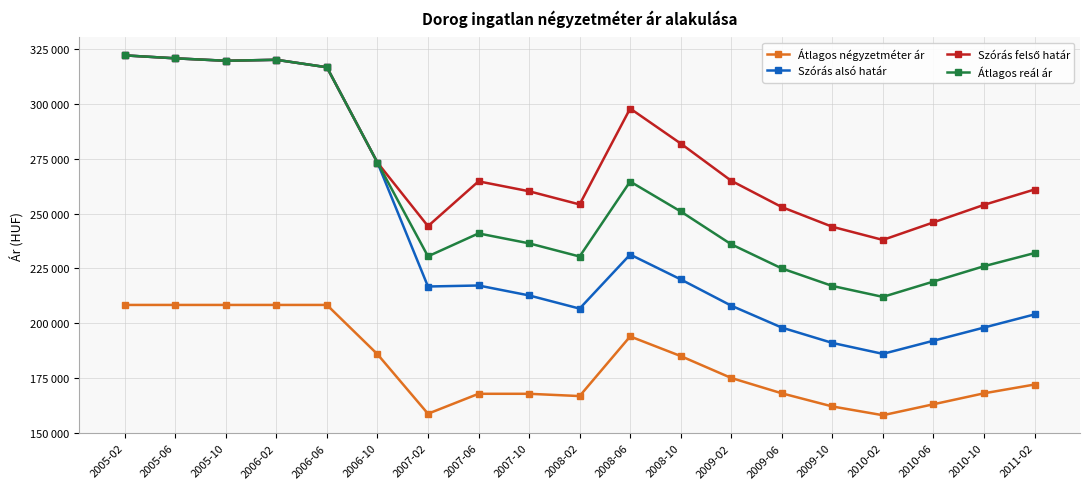

Reading left to right, list all the values displayed in this chart.

Átlagos négyzetméter ár: 2005-02=208333	2005-06=208333	2005-10=208333	2006-02=208333	2006-06=208333	2006-10=185852	2007-02=158678	2007-06=167781	2007-10=167781	2008-02=166741	2008-06=193956	2008-10=185000	2009-02=175000	2009-06=168000	2009-10=162000	2010-02=158000	2010-06=163000	2010-10=168000	2011-02=172000
Szórás alsó határ: 2005-02=322221	2005-06=320875	2005-10=319762	2006-02=320206	2006-06=316795	2006-10=273312	2007-02=216743	2007-06=217203	2007-10=212675	2008-02=206660	2008-06=231325	2008-10=220000	2009-02=208000	2009-06=198000	2009-10=191000	2010-02=186000	2010-06=192000	2010-10=198000	2011-02=204000
Szórás felső határ: 2005-02=322221	2005-06=320875	2005-10=319762	2006-02=320206	2006-06=316795	2006-10=273312	2007-02=244287	2007-06=264739	2007-10=260211	2008-02=254196	2008-06=297973	2008-10=282000	2009-02=265000	2009-06=253000	2009-10=244000	2010-02=238000	2010-06=246000	2010-10=254000	2011-02=261000
Átlagos reál ár: 2005-02=322221	2005-06=320875	2005-10=319762	2006-02=320206	2006-06=316795	2006-10=273312	2007-02=230515	2007-06=240971	2007-10=236443	2008-02=230428	2008-06=264649	2008-10=251000	2009-02=236000	2009-06=225000	2009-10=217000	2010-02=212000	2010-06=219000	2010-10=226000	2011-02=232000